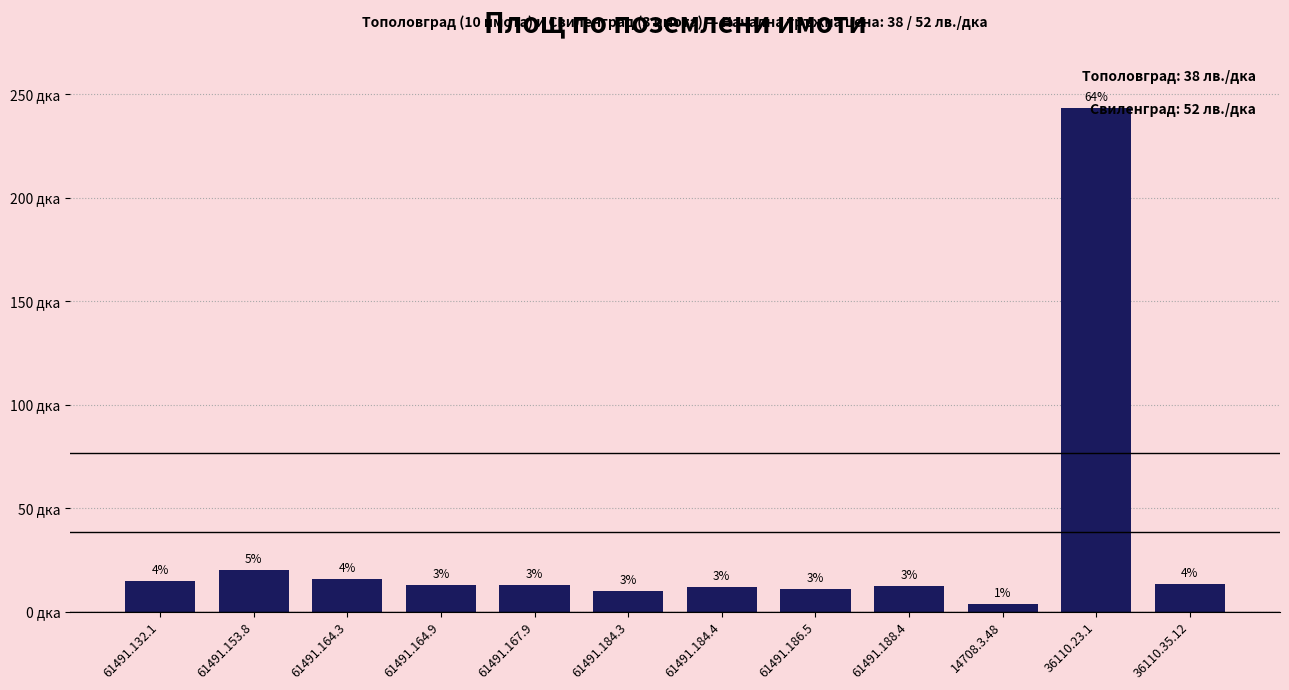

Does the chart contain any negative values?

No